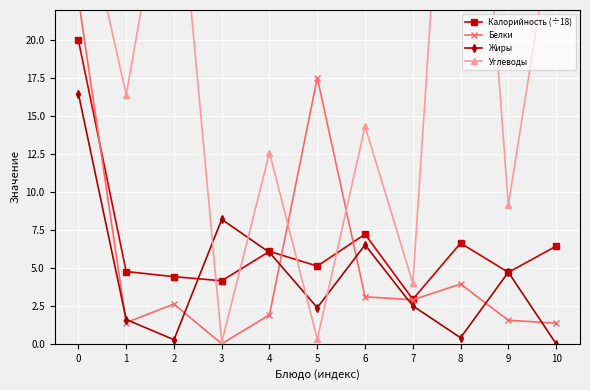

Reading left to right, transcribe all the data shown in this chart.

Калорийность (÷18): 20.0	4.8	4.4	4.2	6.1	5.1	7.2	2.9	6.6	4.7	6.4
Белки: 22.7	1.4	2.6	0.0	1.9	17.5	3.1	2.9	3.9	1.6	1.4
Жиры: 16.5	1.6	0.3	8.2	6.0	2.4	6.5	2.5	0.4	4.7	0.0
Углеводы: 30.5	16.4	34.3	0.1	12.6	0.3	14.3	4.0	51.4	9.1	29.0